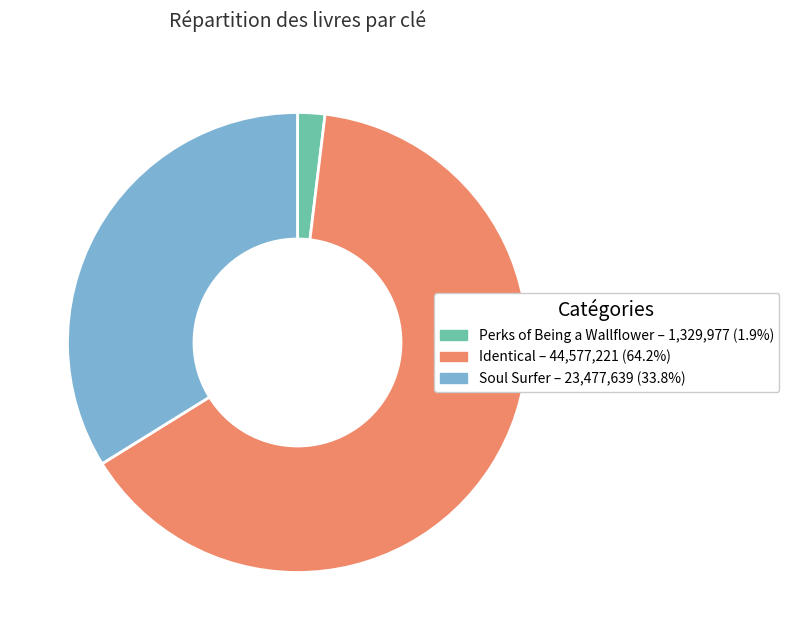

Does any single category account for the majority?

Yes